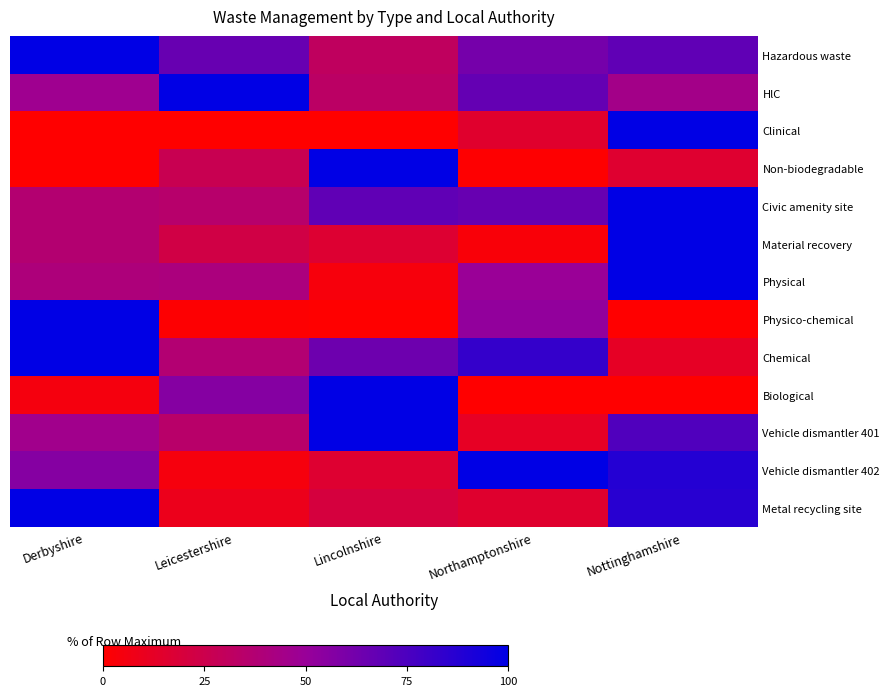

At which category does the chart reach its minimum across all series?

Derbyshire